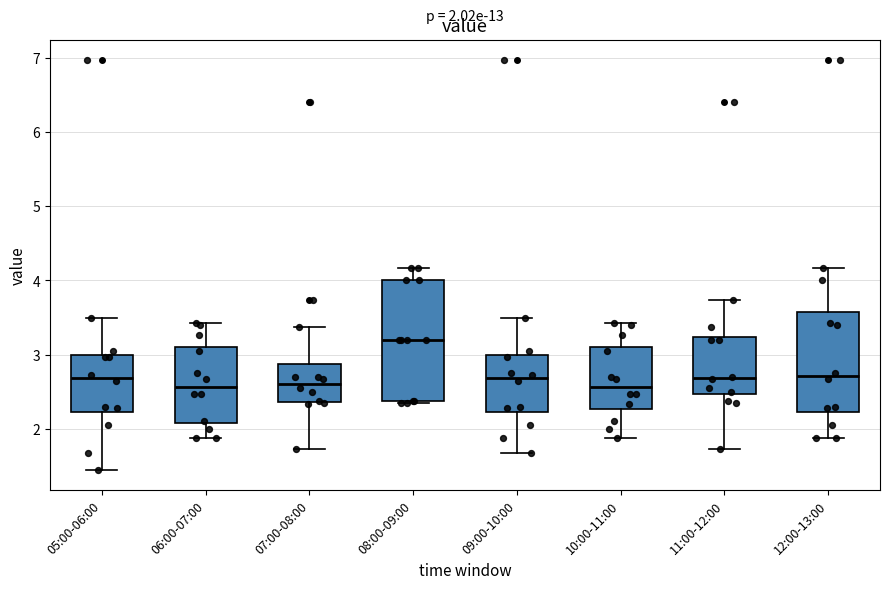

Which box's median line is the highest?

08:00-09:00